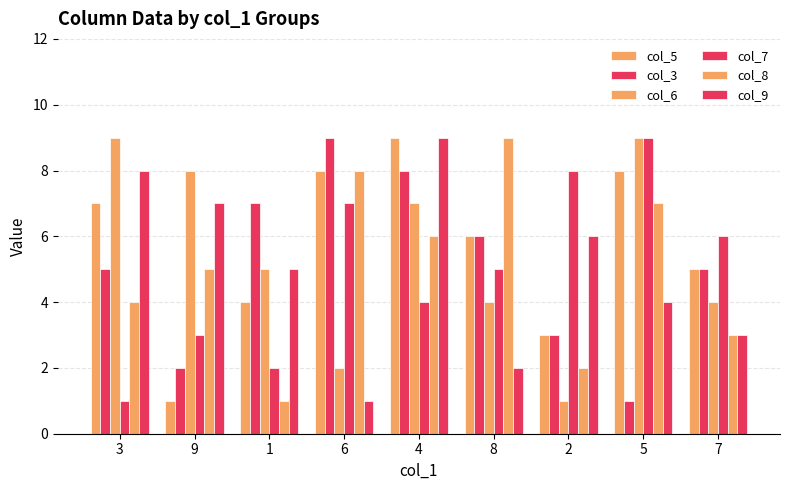

Is it true that col_7 equals 1 at 4?

False